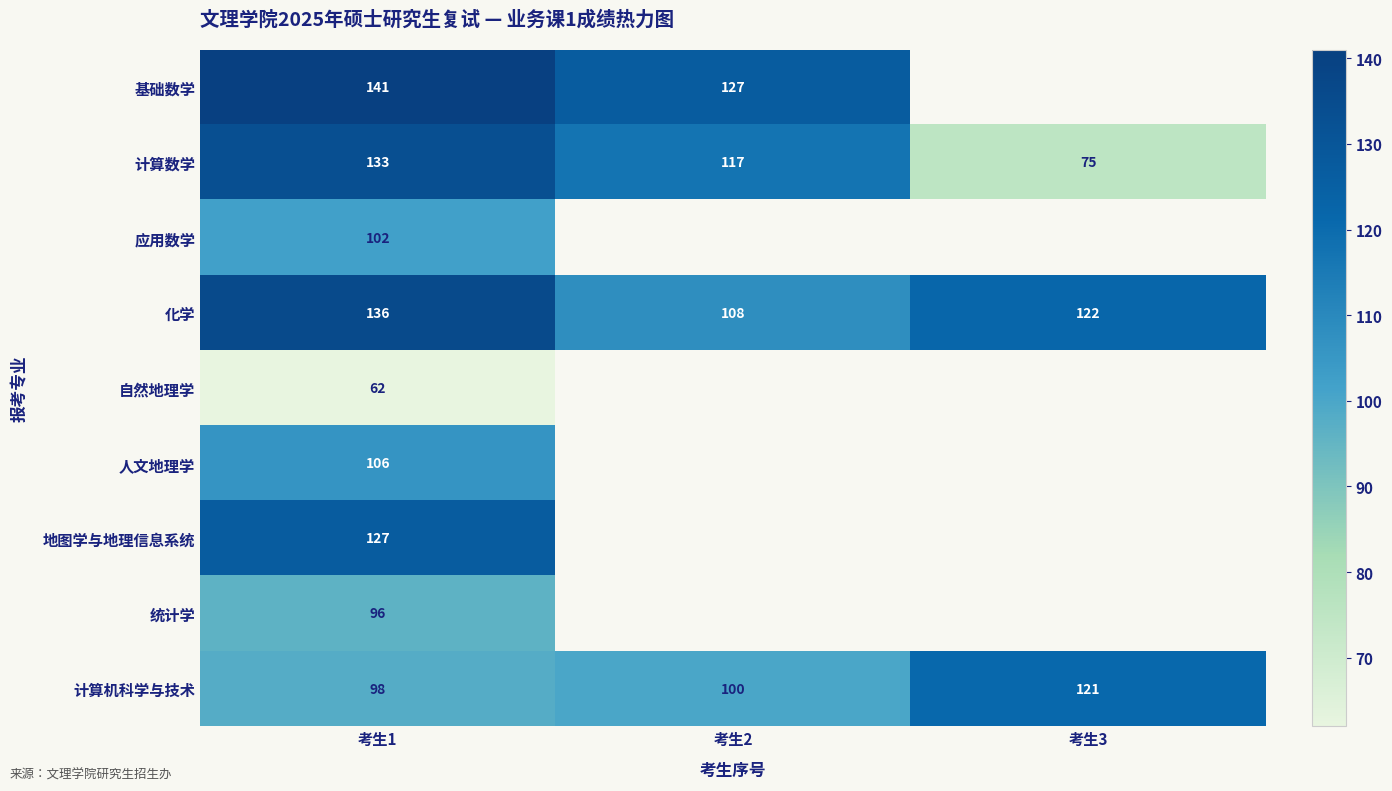

At which category is the sum across all series the highest?

考生1